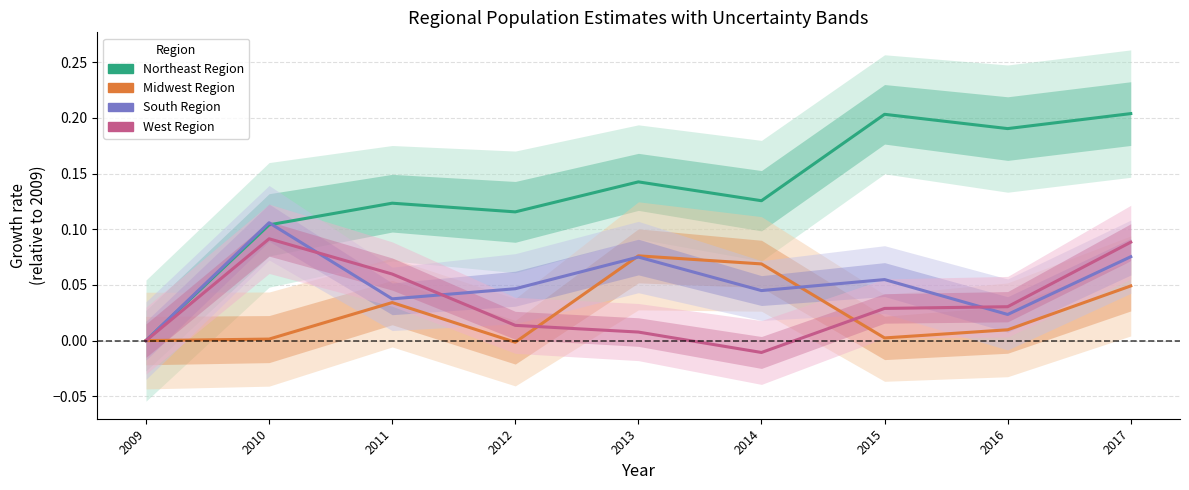

After their last crossing, which series has the higher values: Midwest Region or South Region?

South Region